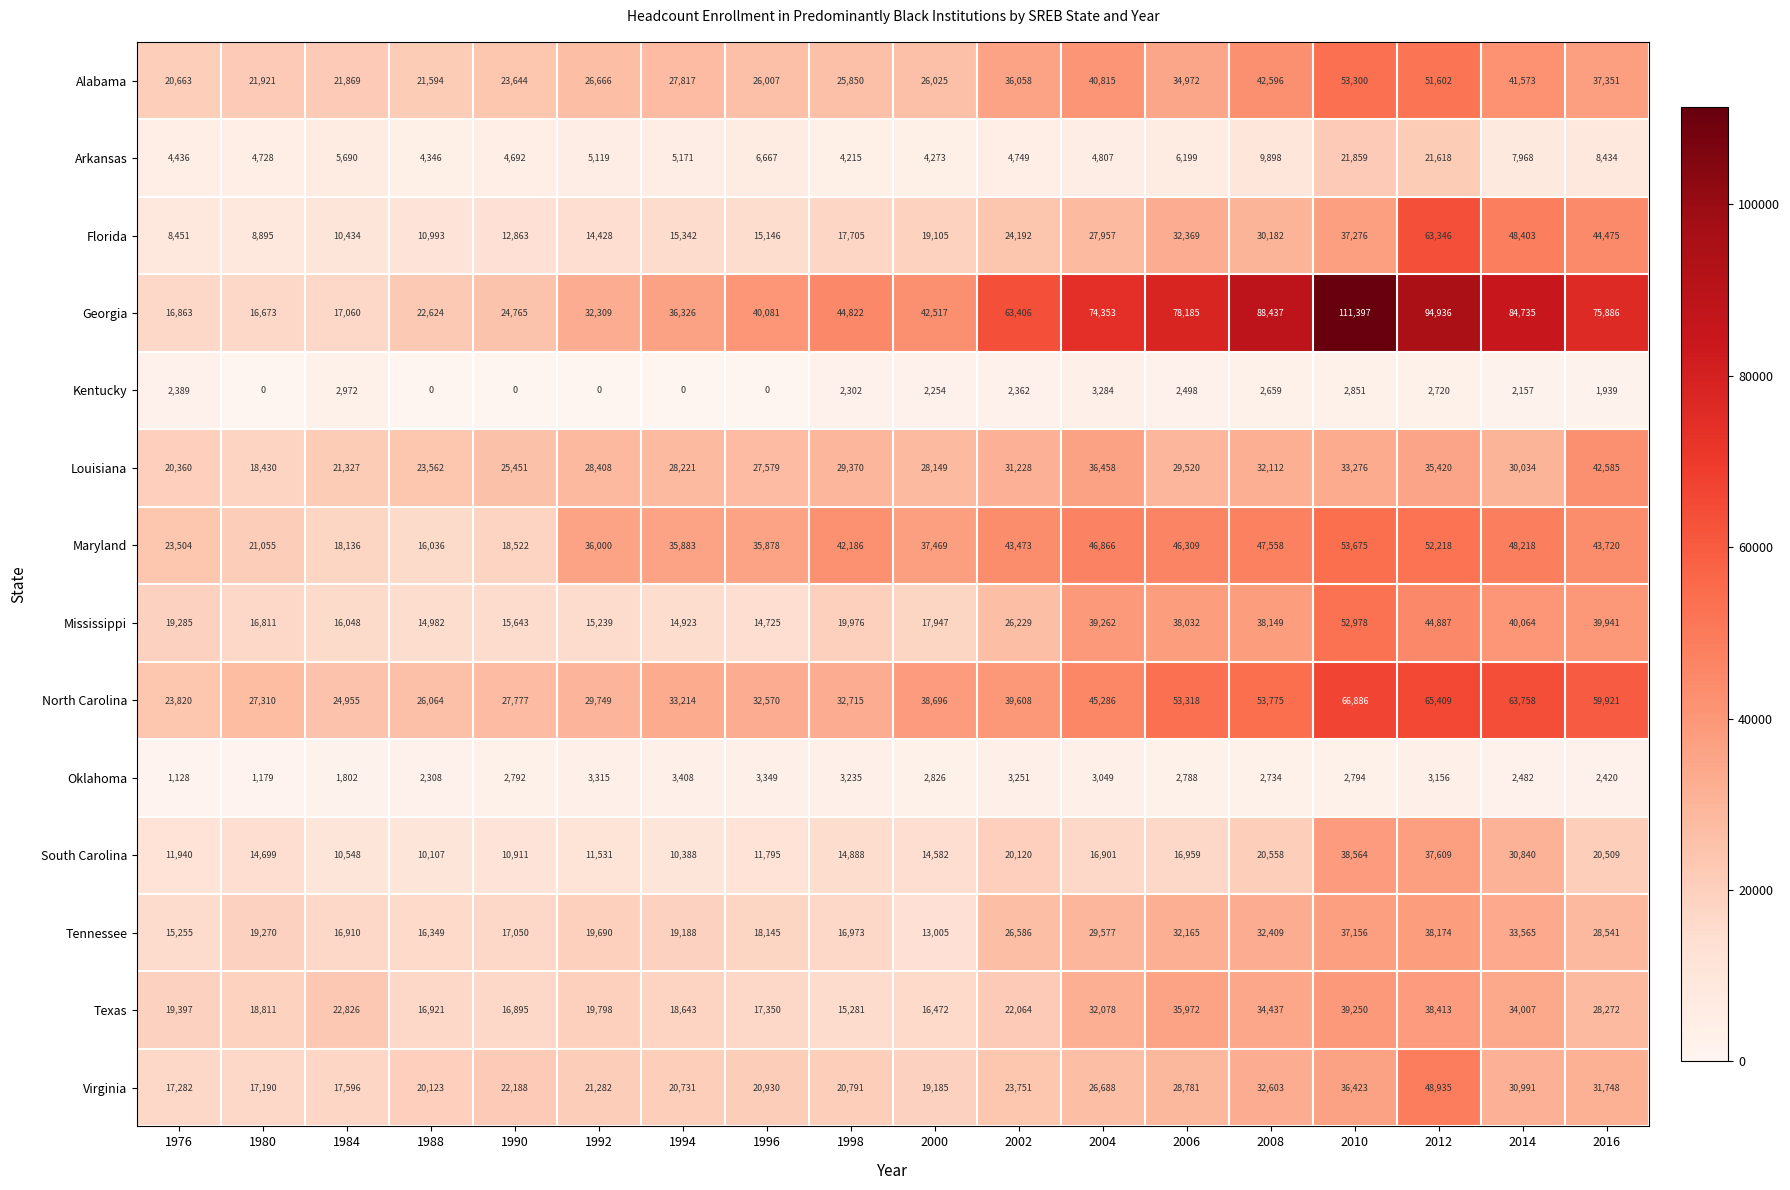

Where is Maryland nearest to the value 34855?

1996